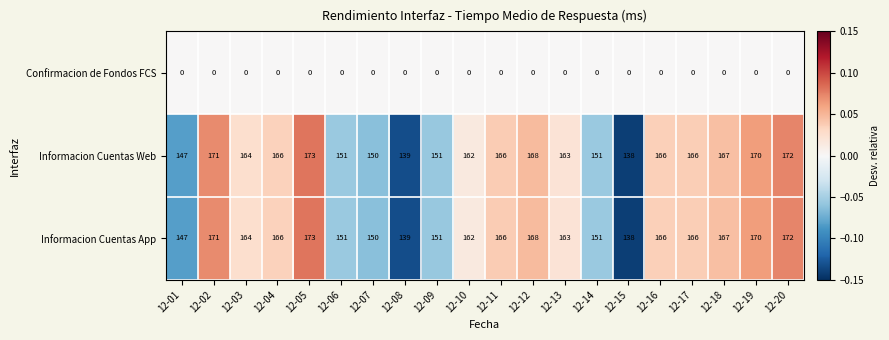

The value of Informacion Cuentas App at 12-09 is 151. True or false?

True